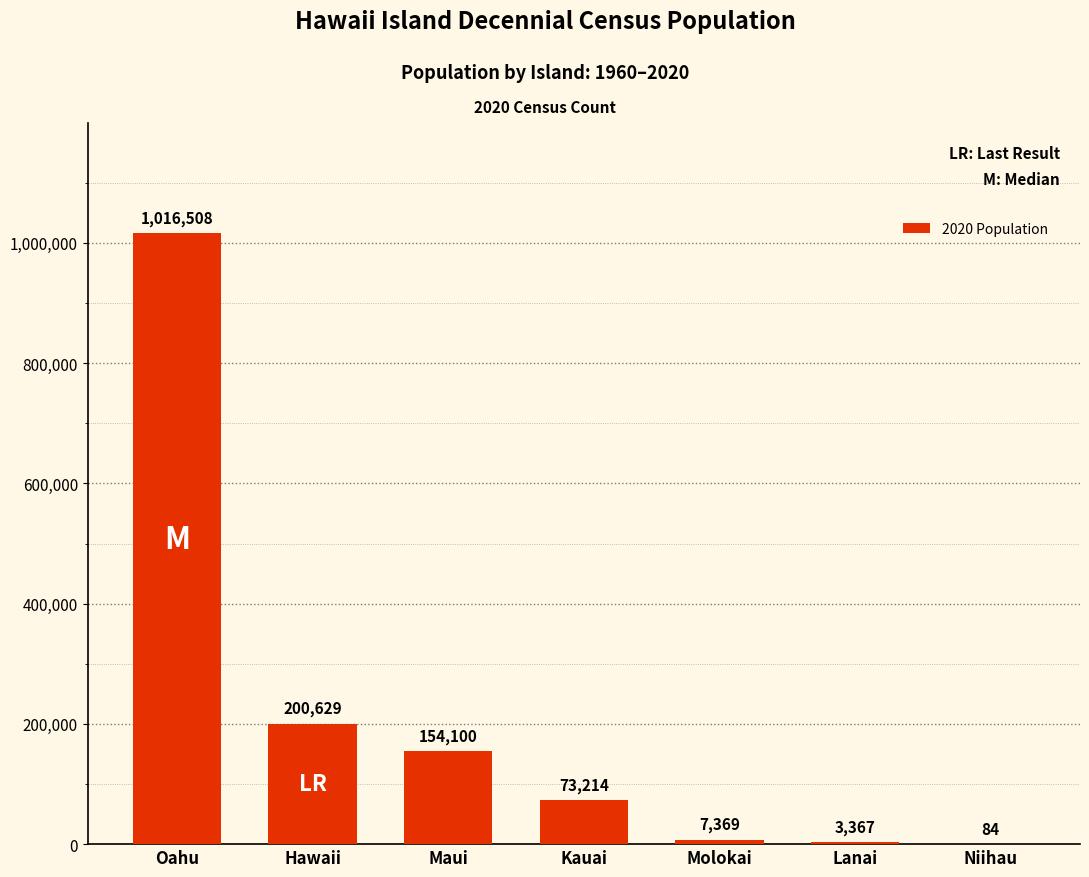

True or false: the data shows 1016508 at Oahu.

True